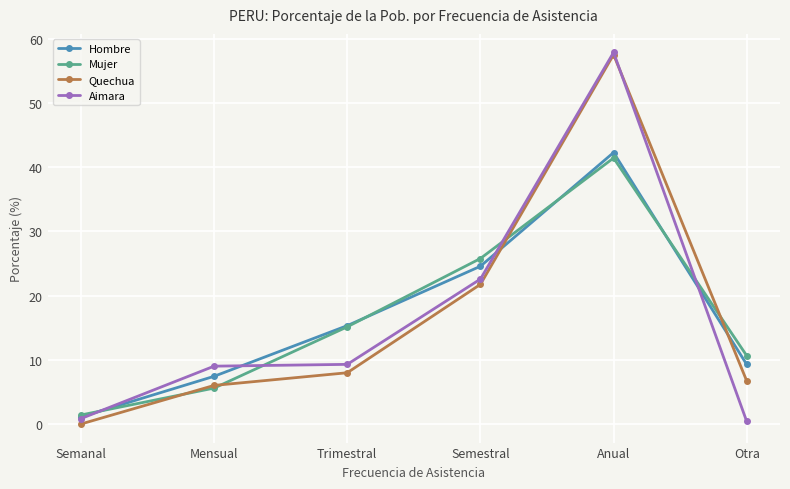

The value of Quechua at Semestral is 10.7. True or false?

False